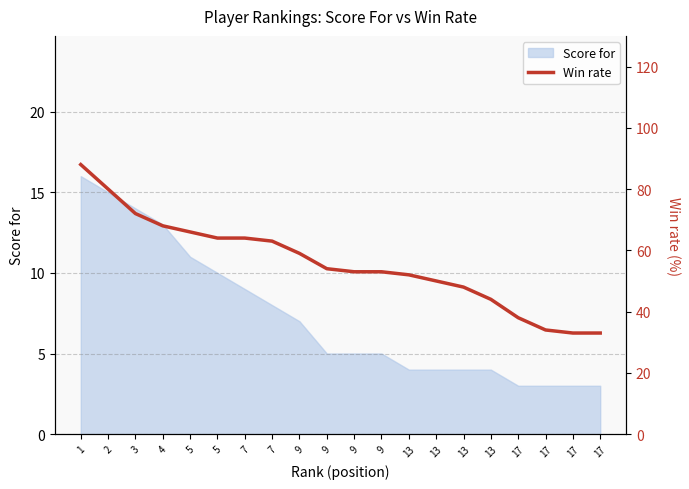

The chart shows a value of 87 at 13. True or false?

False